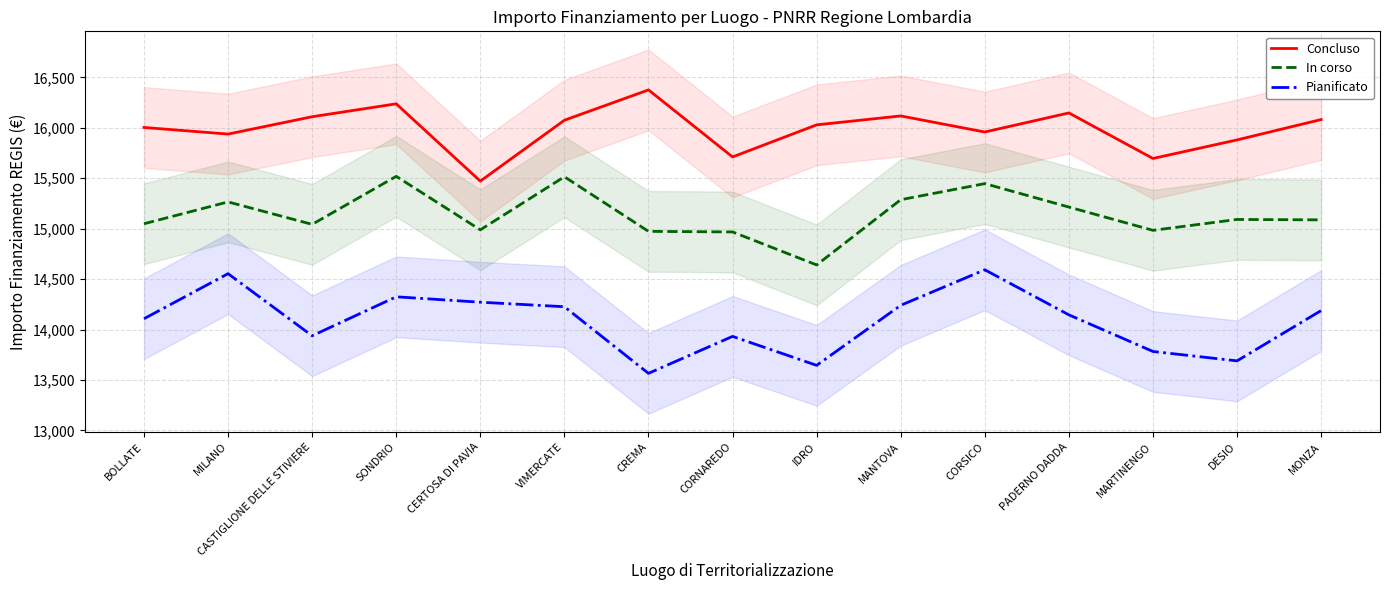

Where is the first local maximum for Concluso?

SONDRIO